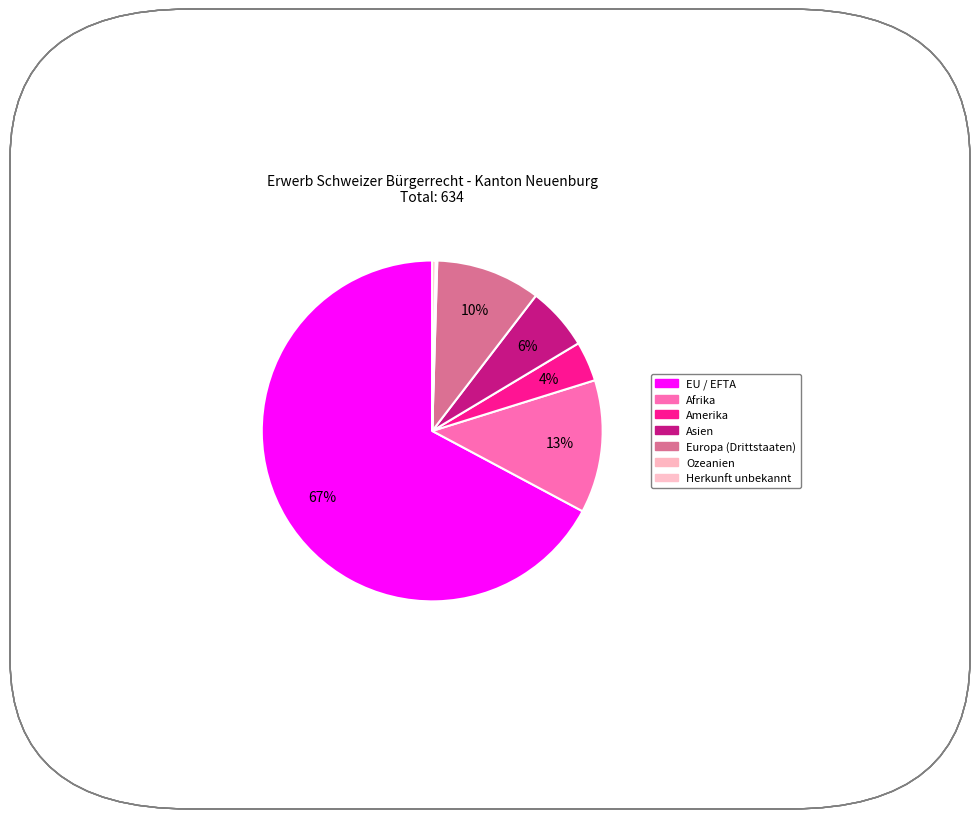

How much of the chart is everything except Amerika?

96.2%